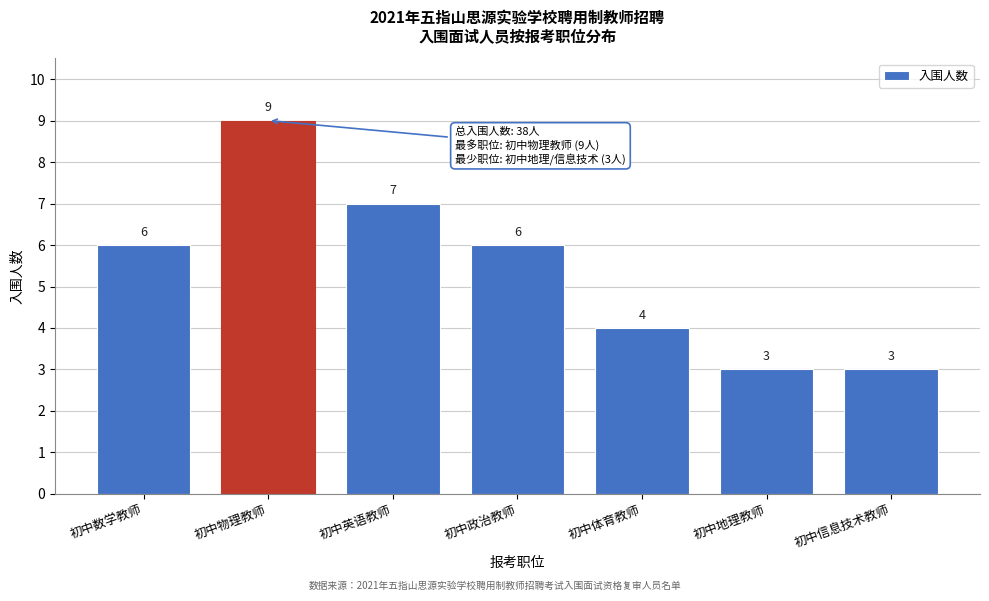

Reading left to right, extract all data points from this chart.

6	9	7	6	4	3	3